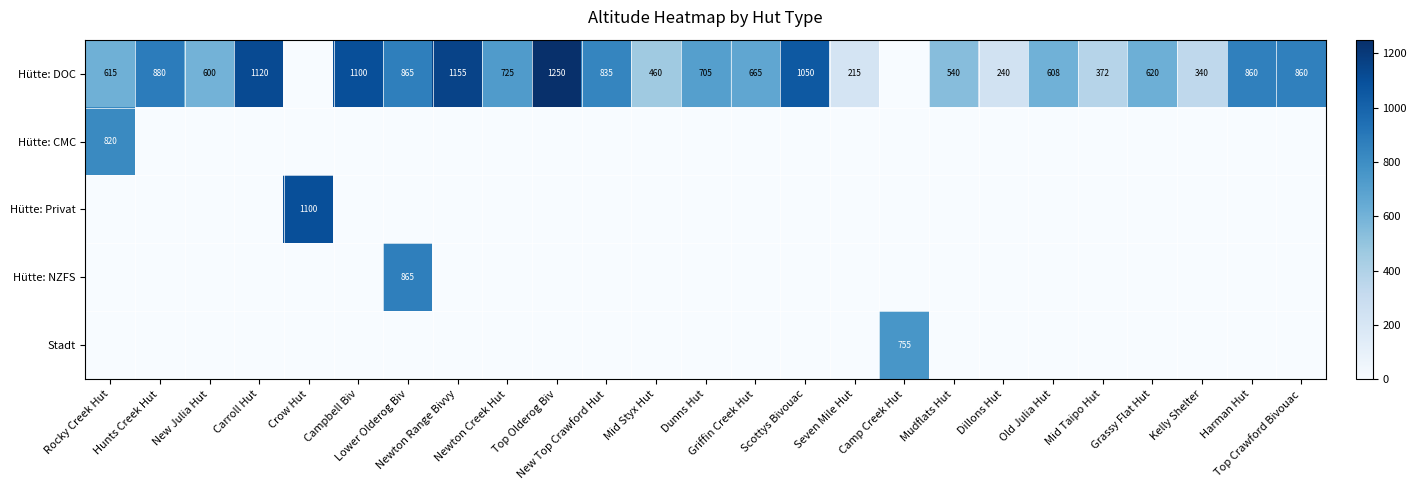

Which label corresponds to the largest value in the chart?

Top Olderog Biv